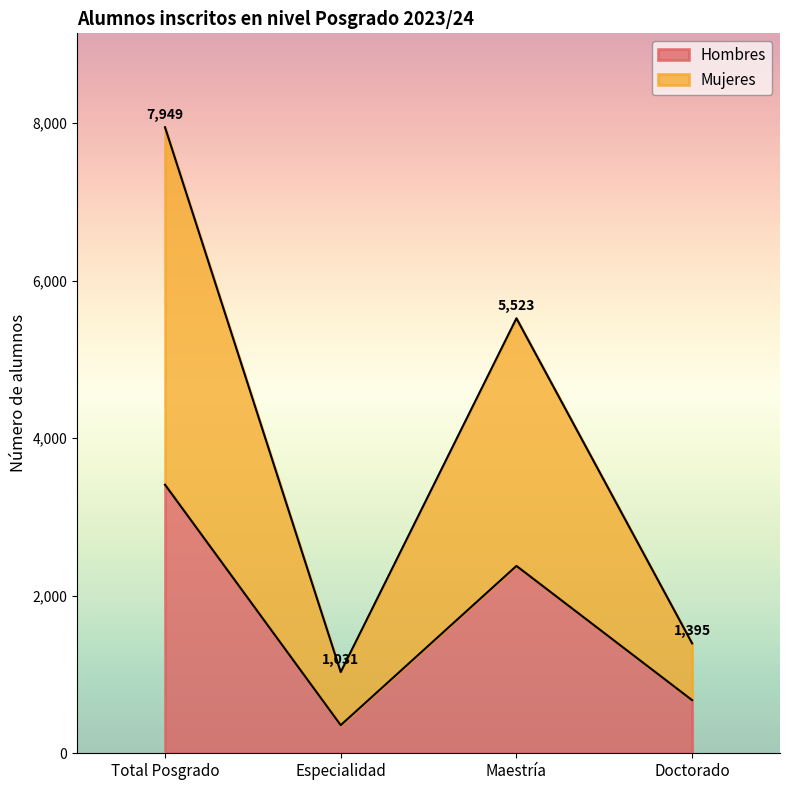

What is the lowest value of the Hombres series?

357